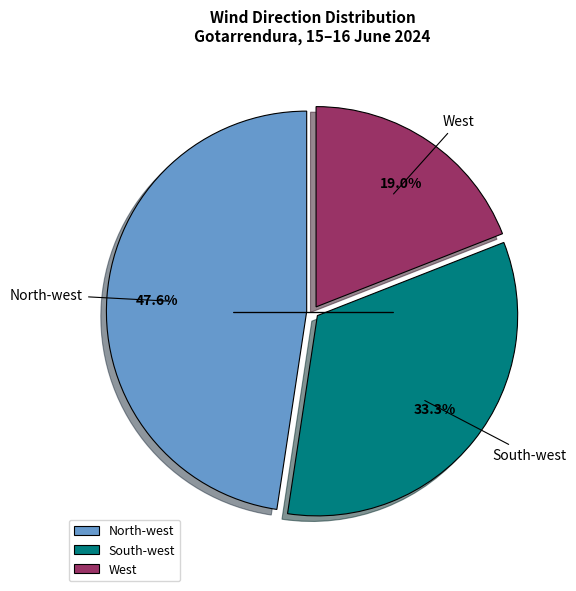

Which category has the biggest portion of the pie?

North-west